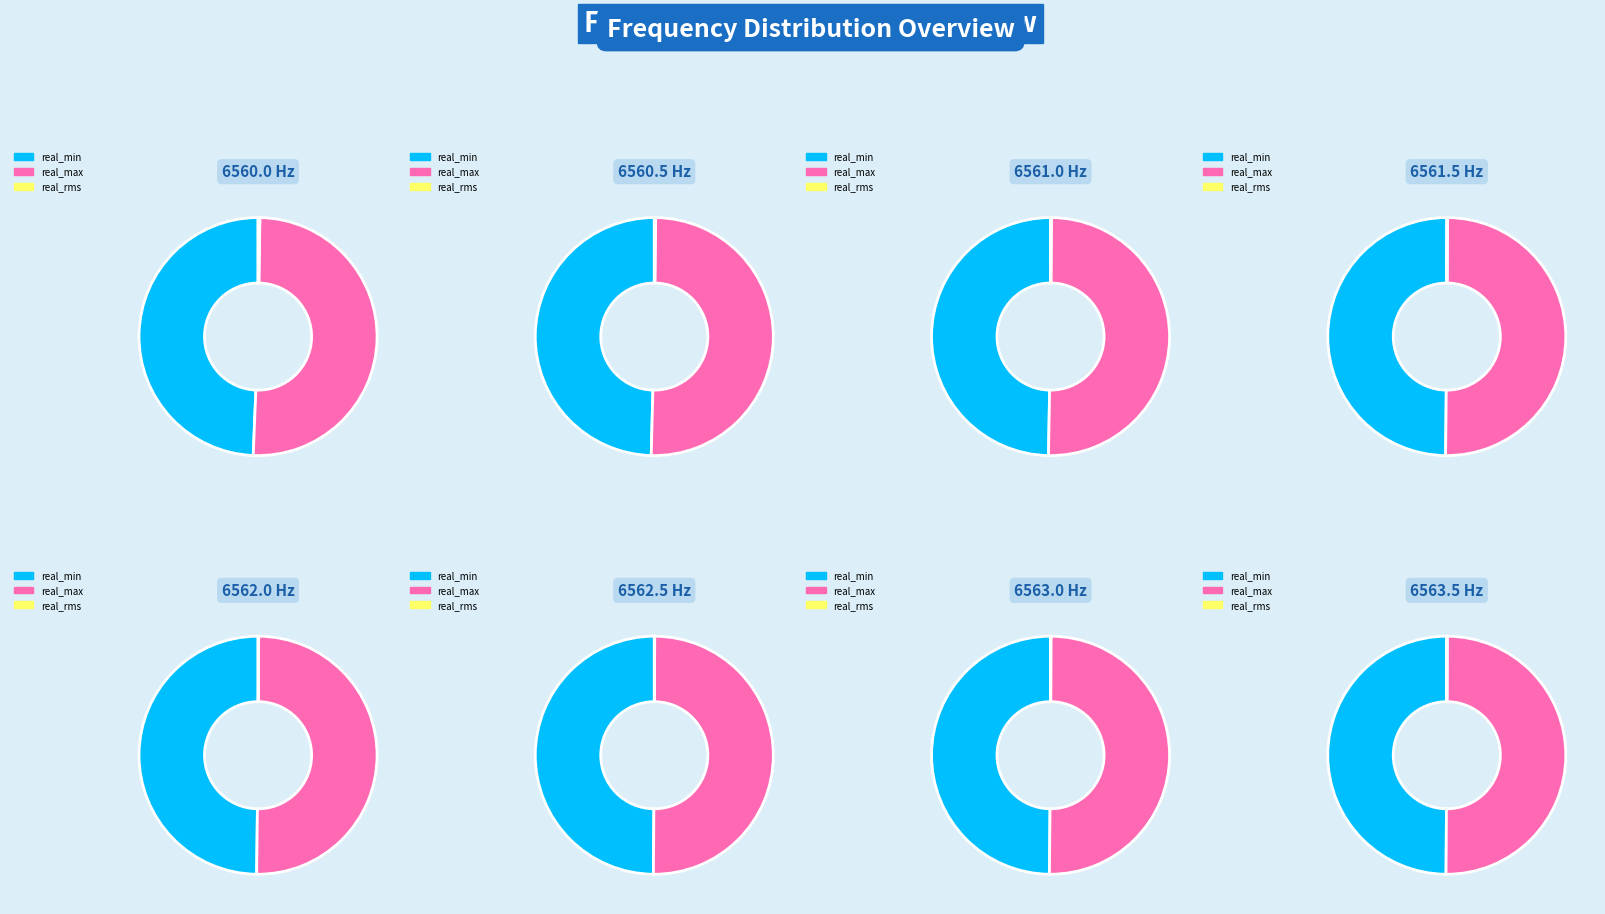

True or false: 6561.5 accounts for 3% of the total.

True